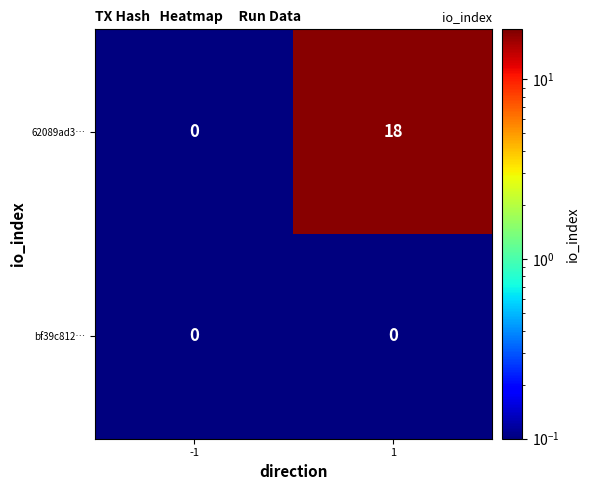

What is the sum of the 62089ad3… values at 1 and -1?

18